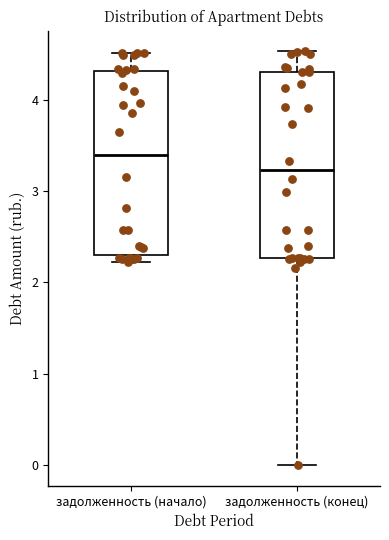

Reading left to right, transcribe this box plot: for each box, give where its median line is, the range the box spans, and where its two whiskers end, as read against the y-axis. The values are not printed on the chart, so give them approximately, as read against the axis.

задолженность (начало): median 3.4, box 2.3 to 4.3, whiskers 2.2 to 4.5
задолженность (конец): median 3.2, box 2.3 to 4.3, whiskers 0.0 to 4.5